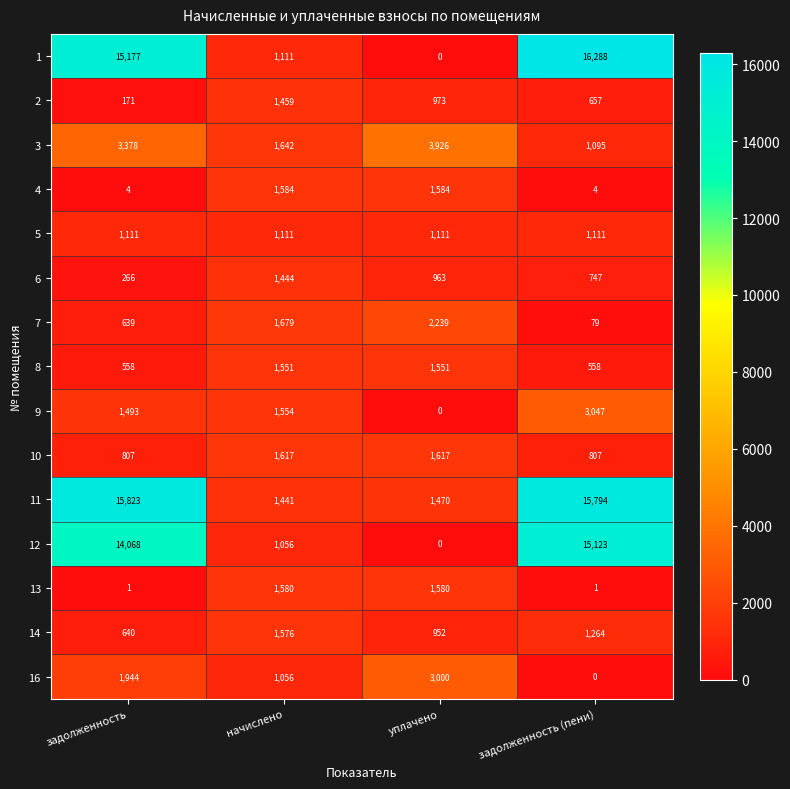

At which label does 2 first exceed 973?

начислено